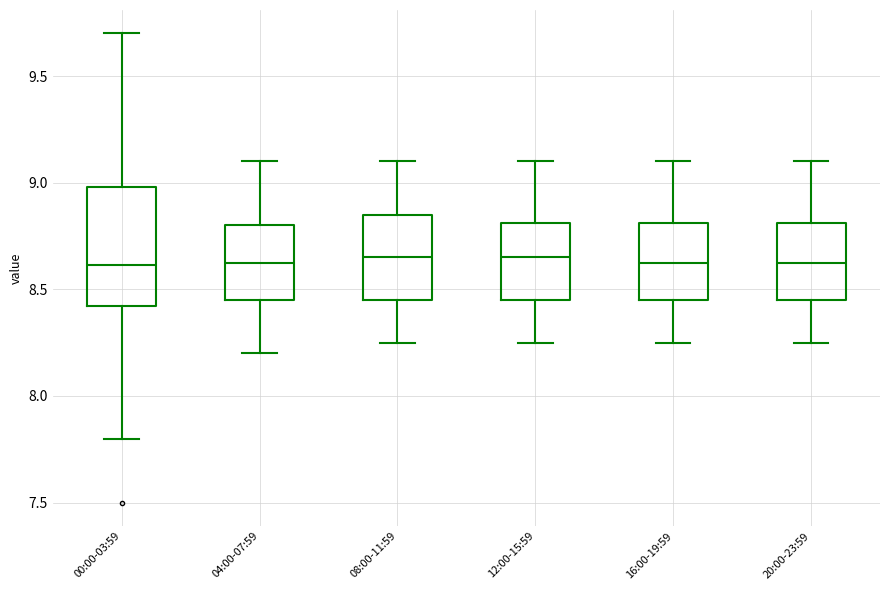

Which box is the tallest, from its lower edge to its upper edge?

00:00-03:59